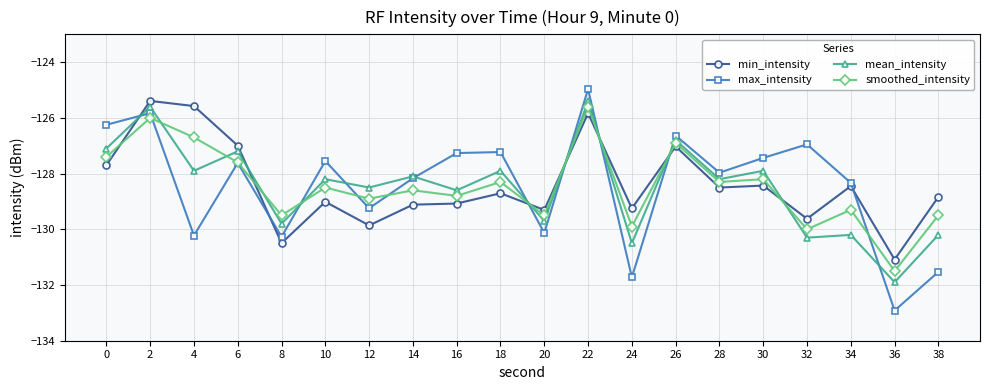

What is the value of the max_intensity point at the 2nd from the left?

-125.8